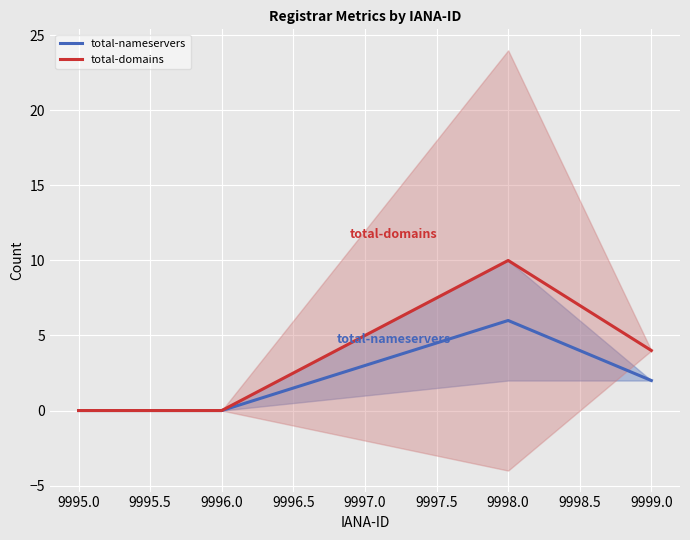

Is the value of total-nameservers at 9999.0 greater than the value of total-domains at 9996.0?

Yes